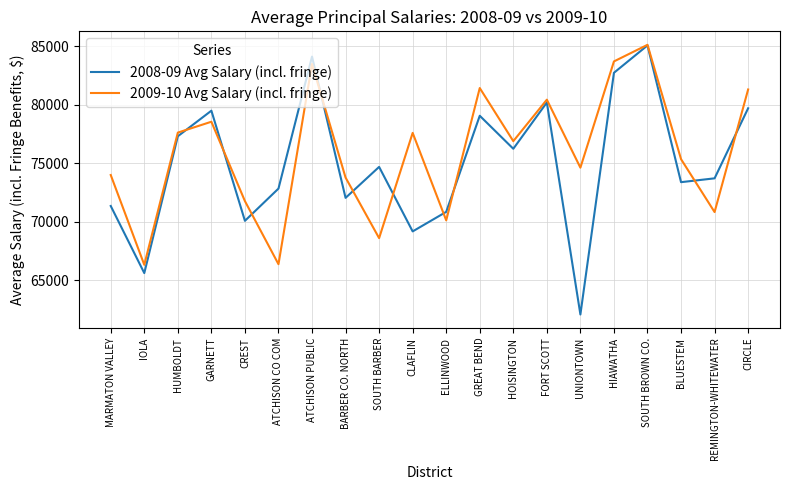

What position from the left is GREAT BEND?

12